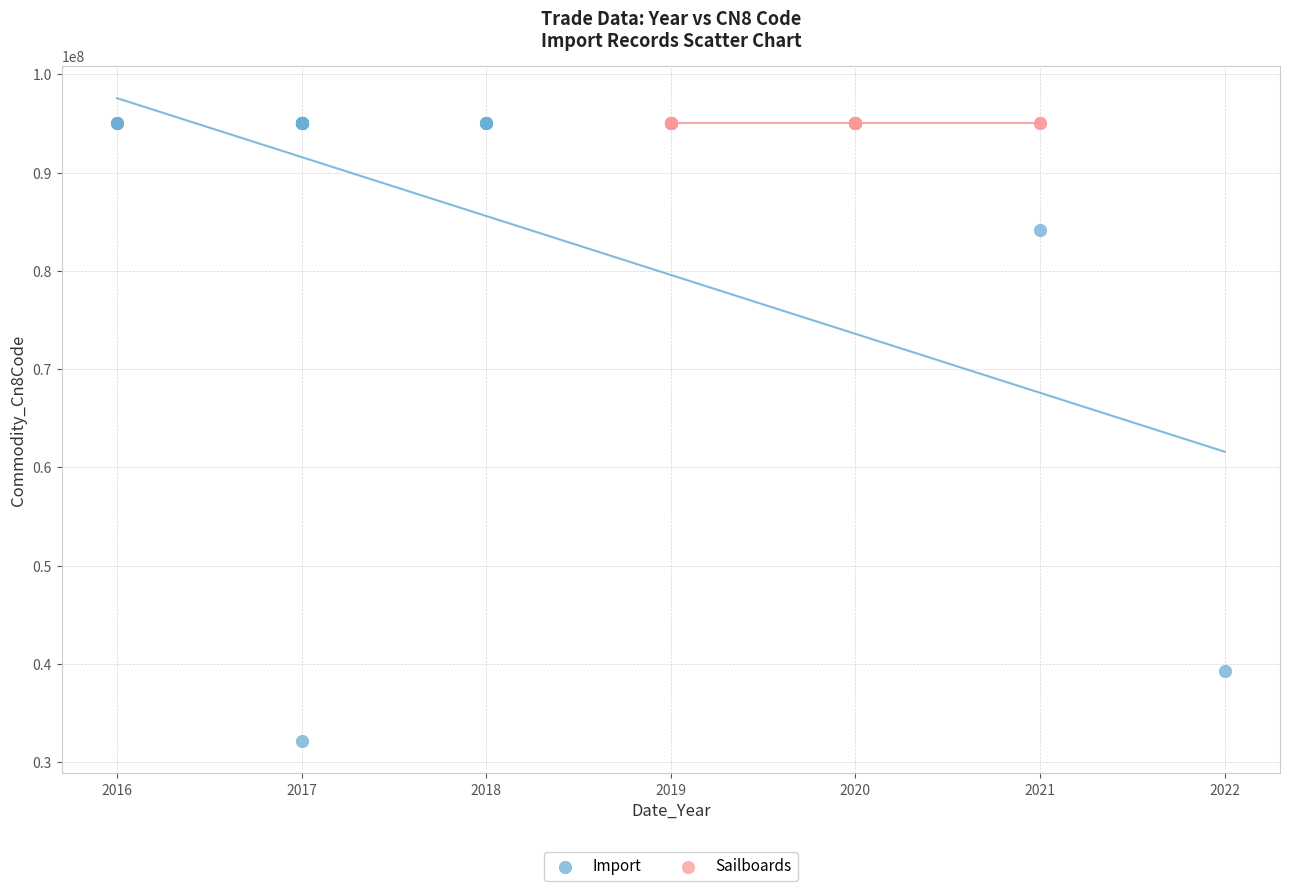

Which series contains the lowest Y value?

Import